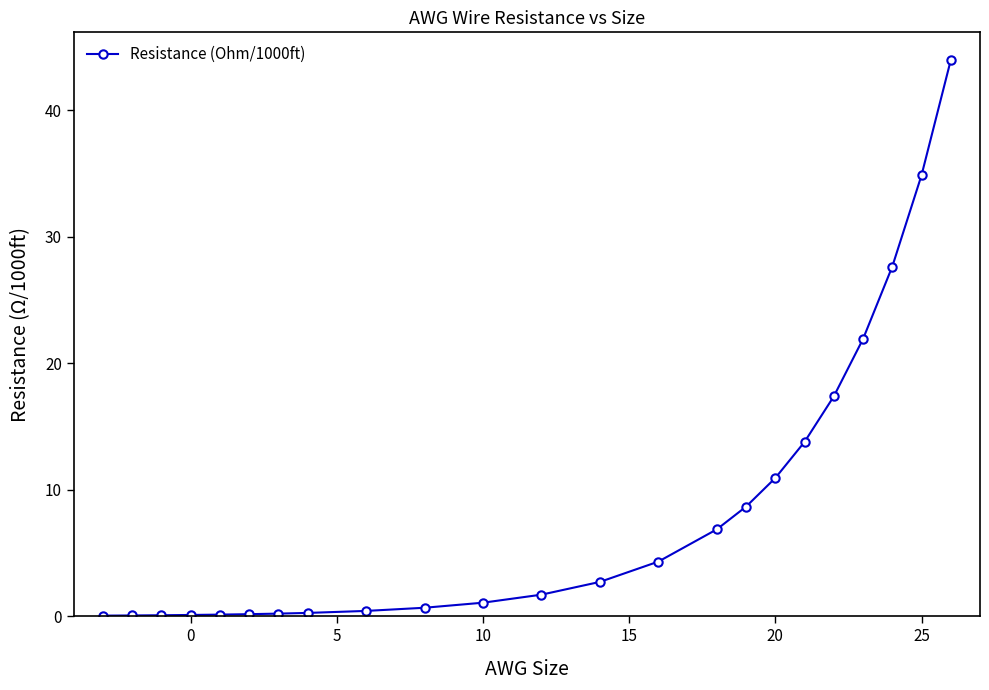

What is the greatest value displayed?

43.9